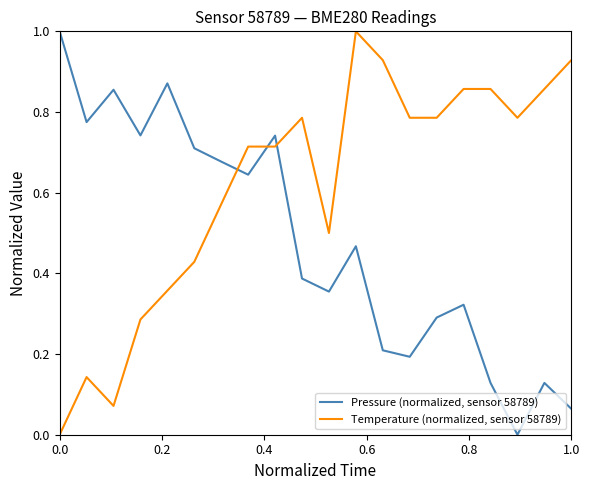

Which series has the largest total across all categories?

Temperature (normalized, sensor 58789)